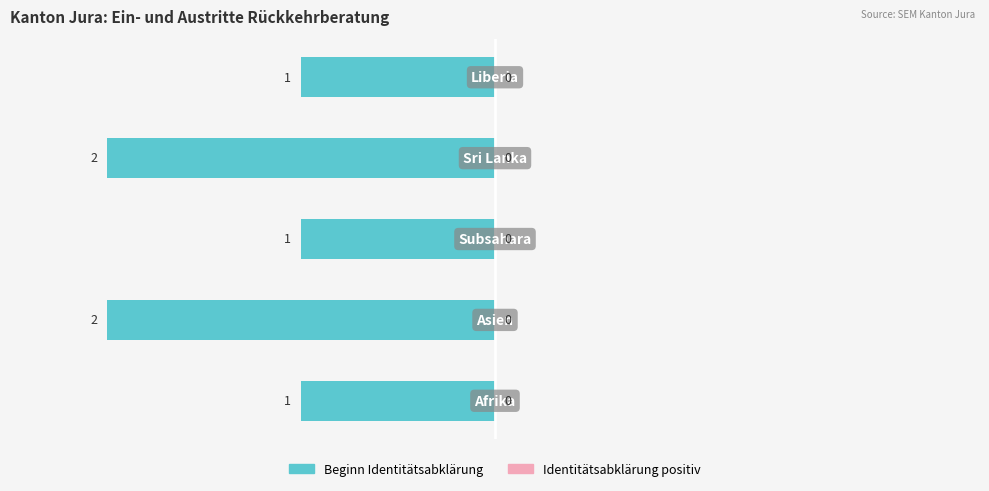

Are the bars horizontal?

Yes